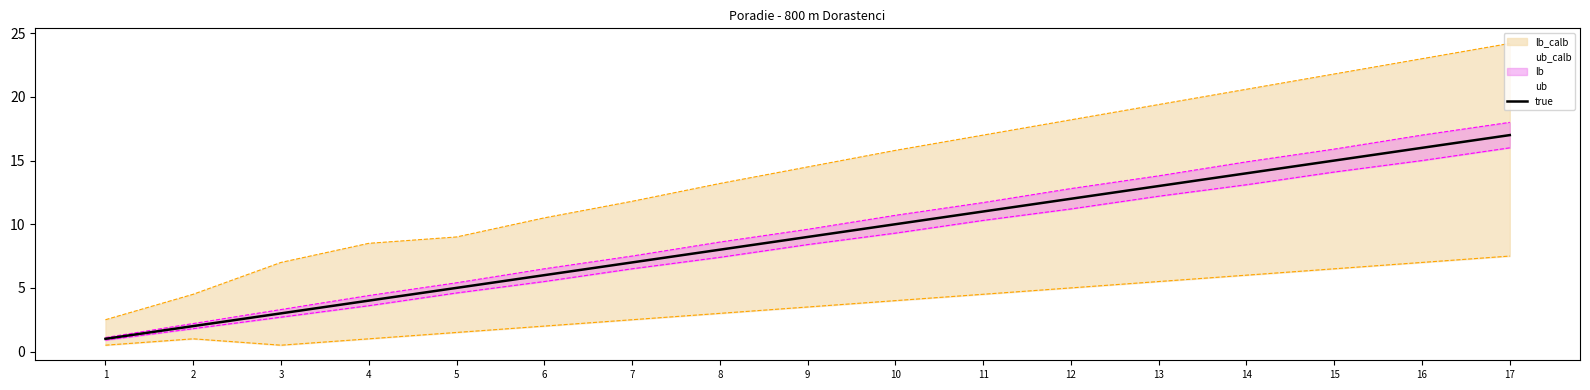

Does the chart have visible grid lines?

No